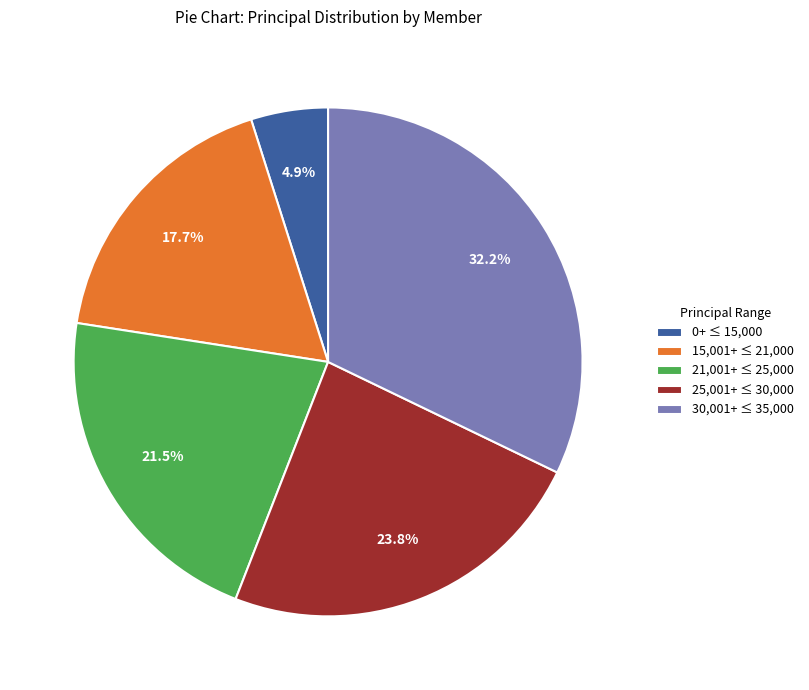

How many segments does this pie chart have?

5